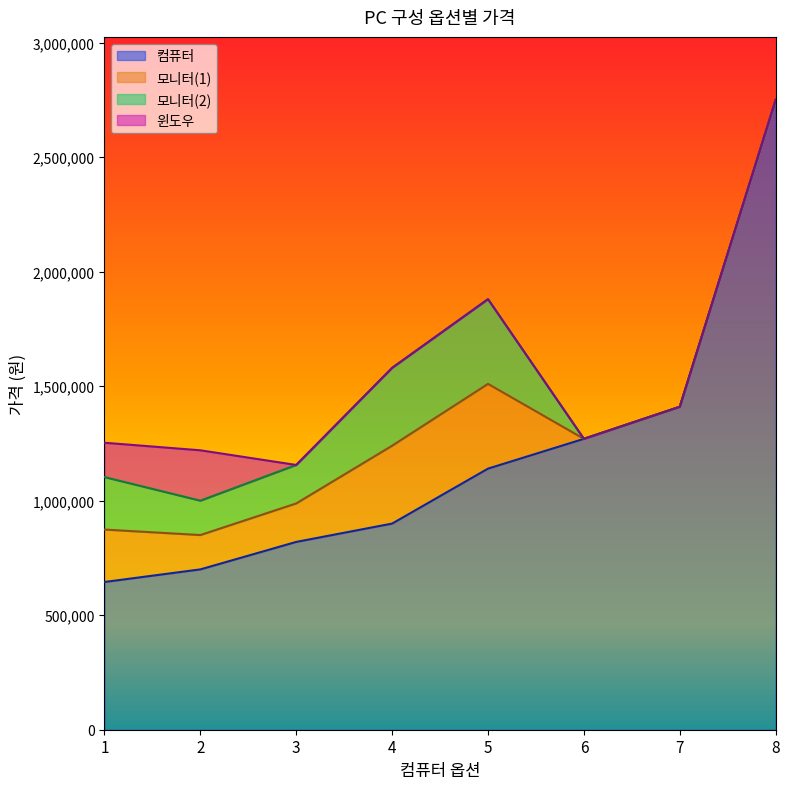

True or false: 모니터(1) has a value of 139797 at 5.

False